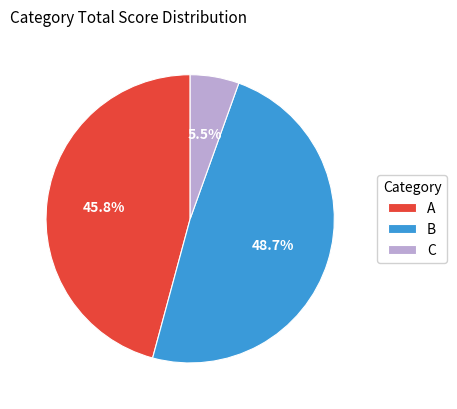

How many segments does this pie chart have?

3